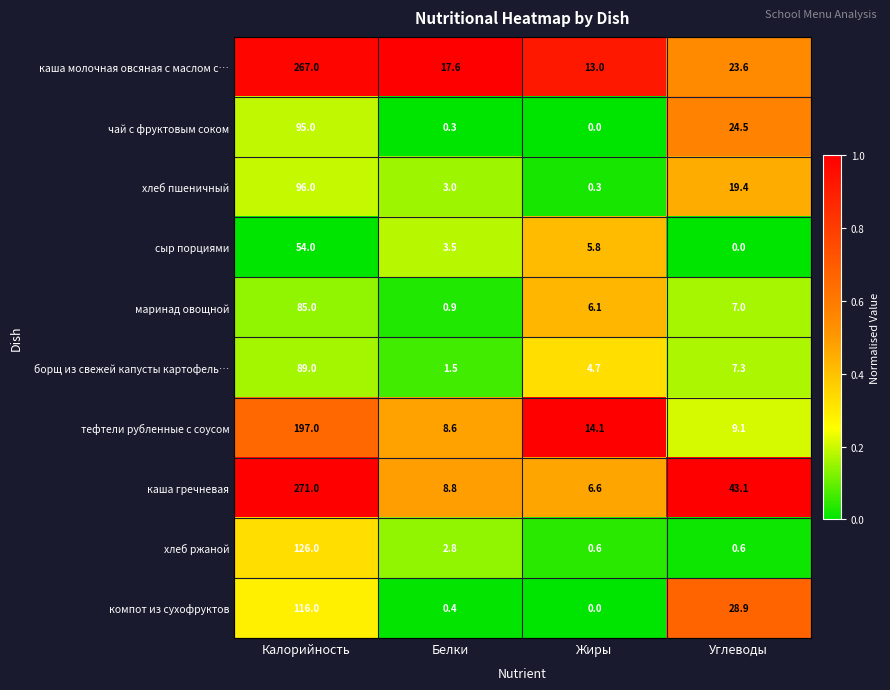

What is the sum of the каша молочная овсяная с маслом с… values at Жиры and Белки?

30.6